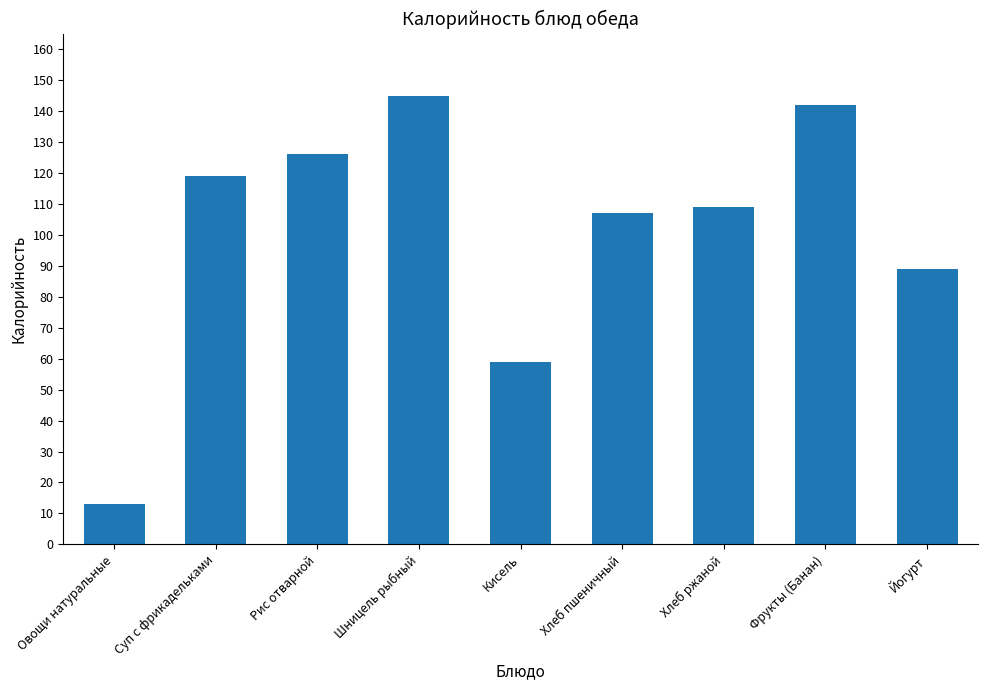

What is the smallest value displayed?

13